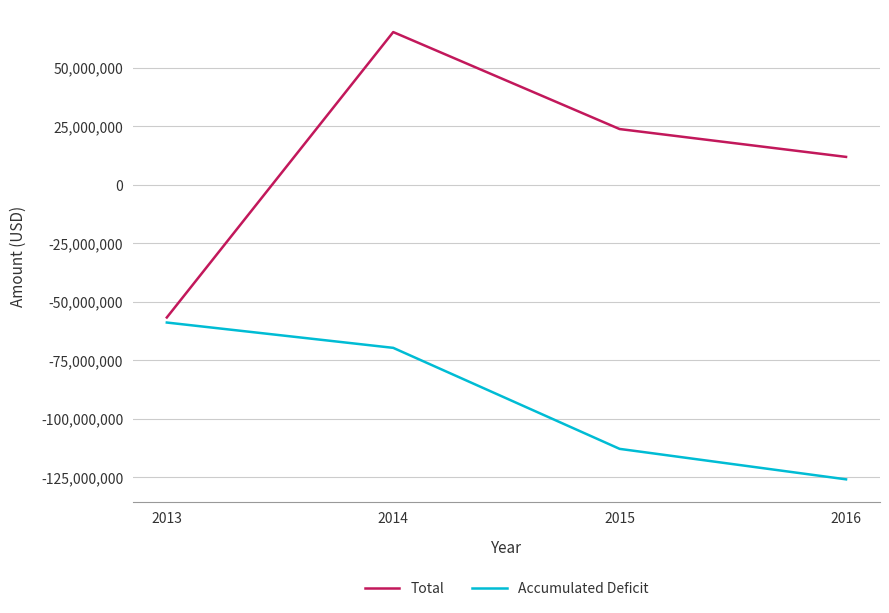

Is the value of Total at 2014 greater than the value of Accumulated Deficit at 2013?

Yes